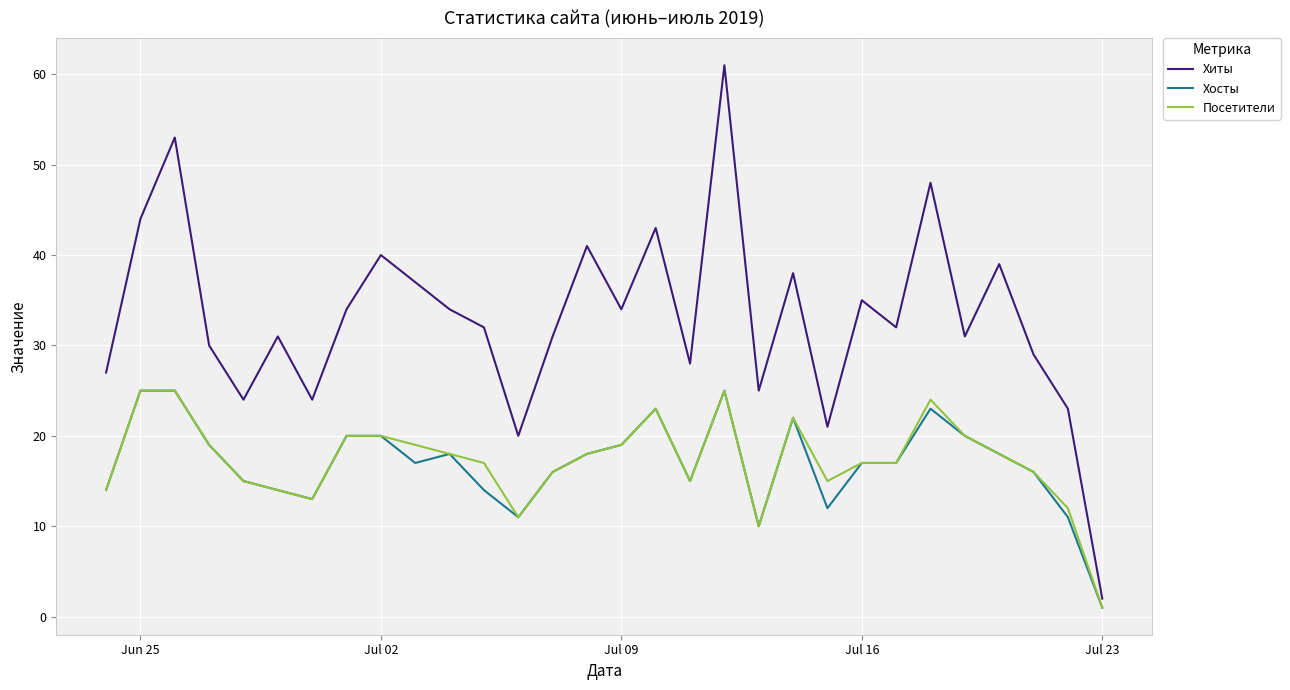

What is the greatest value displayed?

61